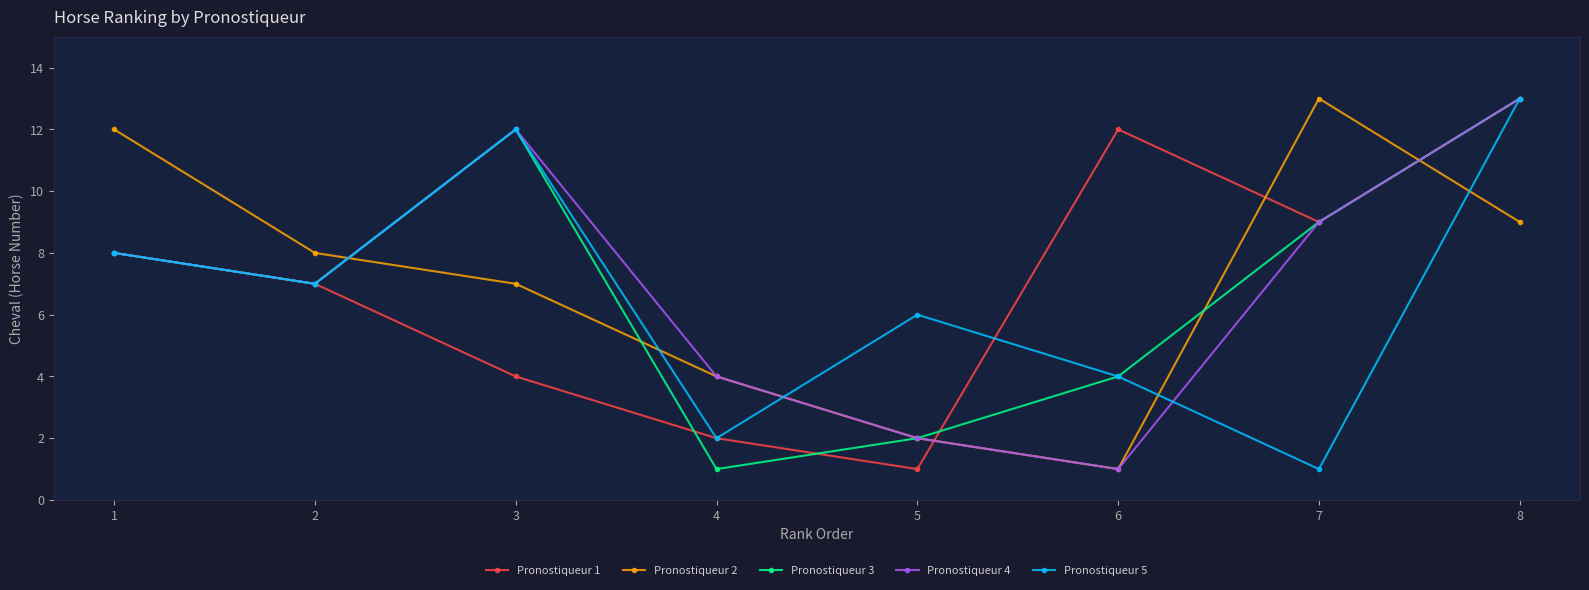

Reading right to left, transcribe all the data shown in this chart.

Pronostiqueur 1: 8=13	7=9	6=12	5=1	4=2	3=4	2=7	1=8
Pronostiqueur 2: 8=9	7=13	6=1	5=2	4=4	3=7	2=8	1=12
Pronostiqueur 3: 8=13	7=9	6=4	5=2	4=1	3=12	2=7	1=8
Pronostiqueur 4: 8=13	7=9	6=1	5=2	4=4	3=12	2=7	1=8
Pronostiqueur 5: 8=13	7=1	6=4	5=6	4=2	3=12	2=7	1=8